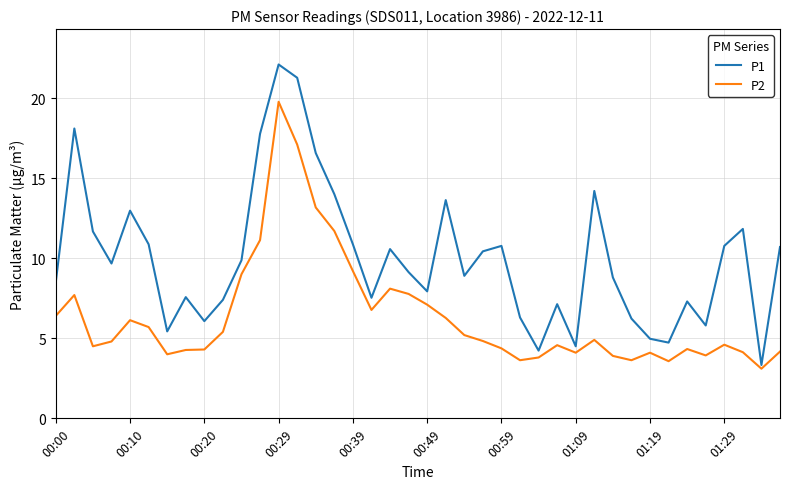

What is the lowest value of the P2 series?

3.1